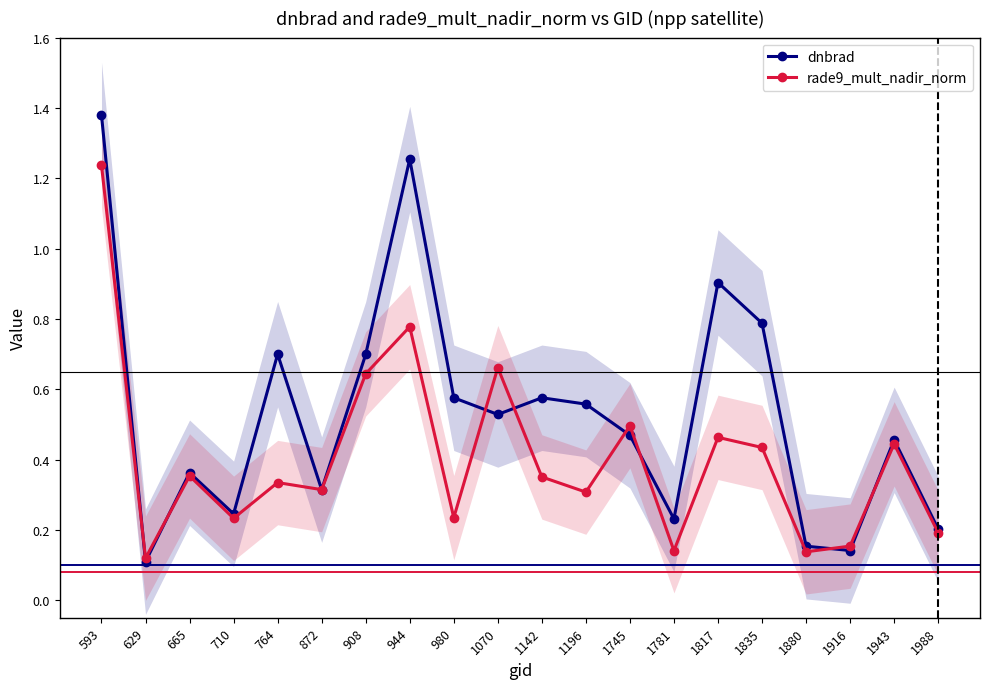

Count the rade9_mult_nadir_norm values in the range 0 to 1.

19